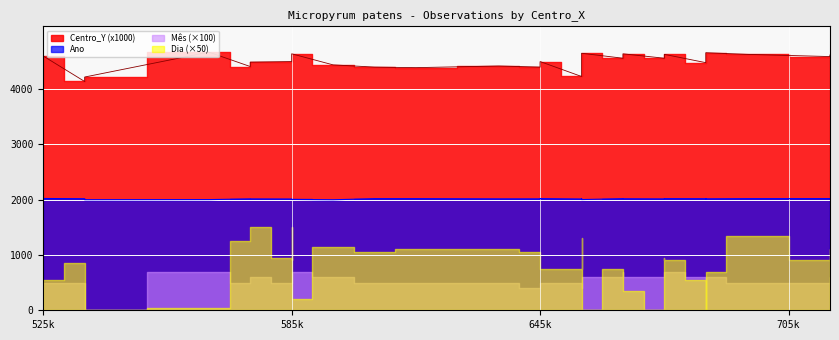

True or false: Centro_Y and Ano intersect in this chart.

False